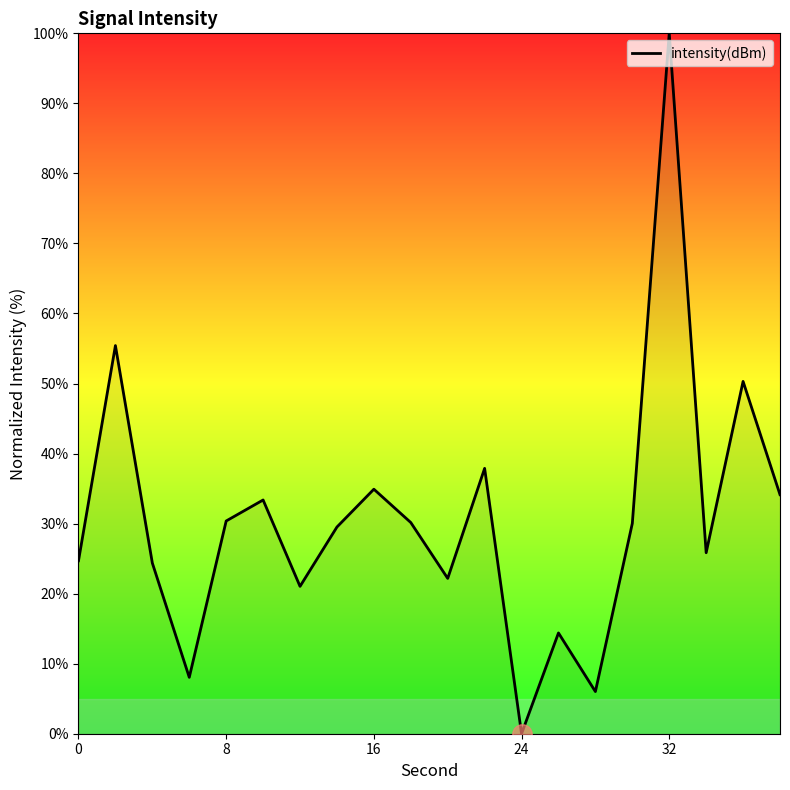

What is the greatest value displayed?

100.0